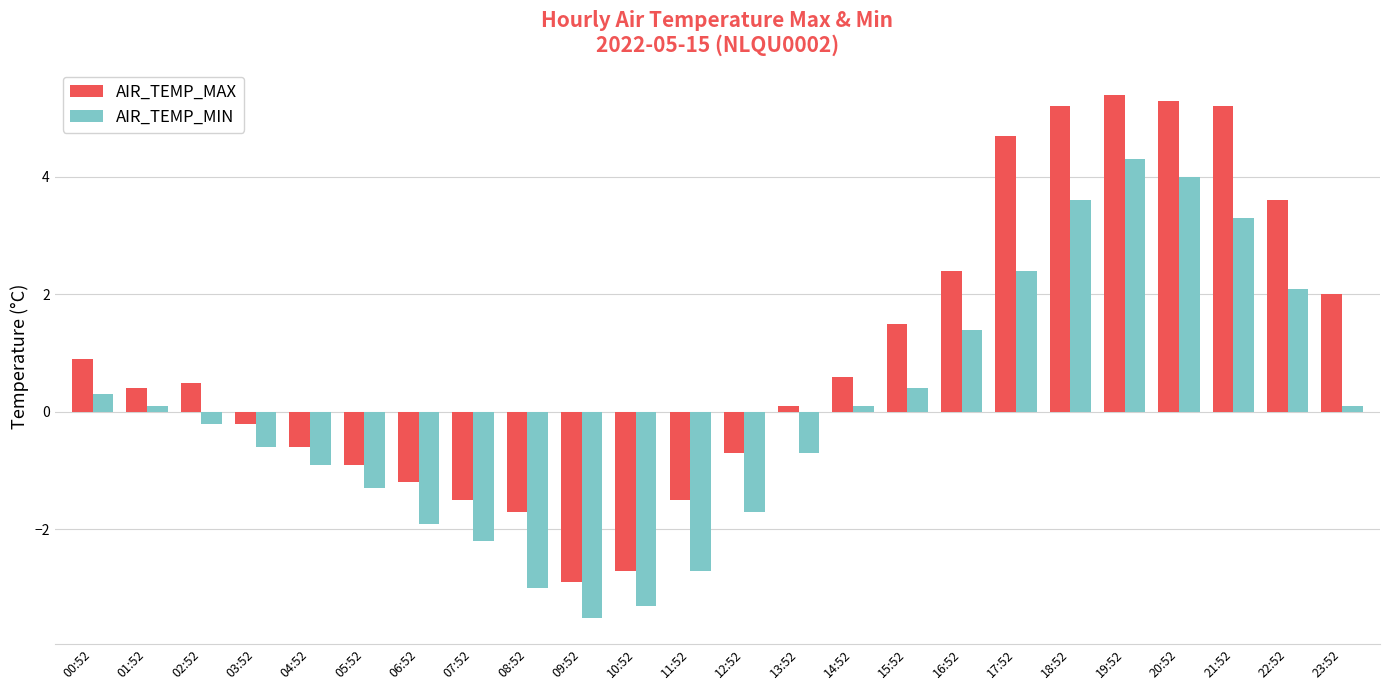

What is the approximate value of AIR_TEMP_MAX at 17:52?

4.7